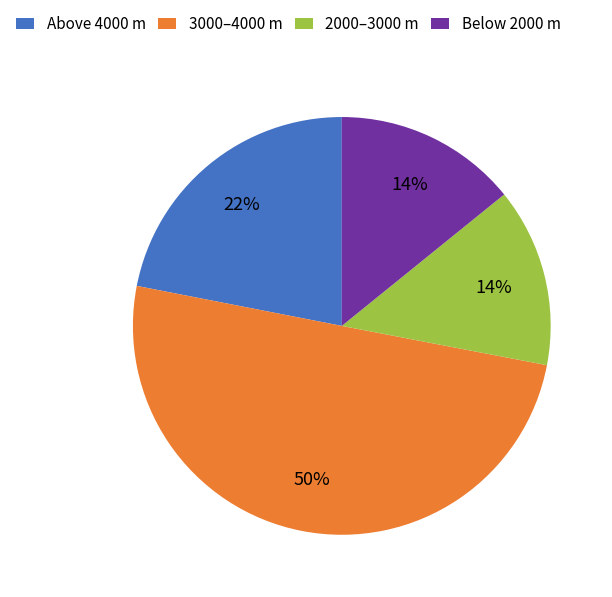

Count the number of slices in the pie.

4